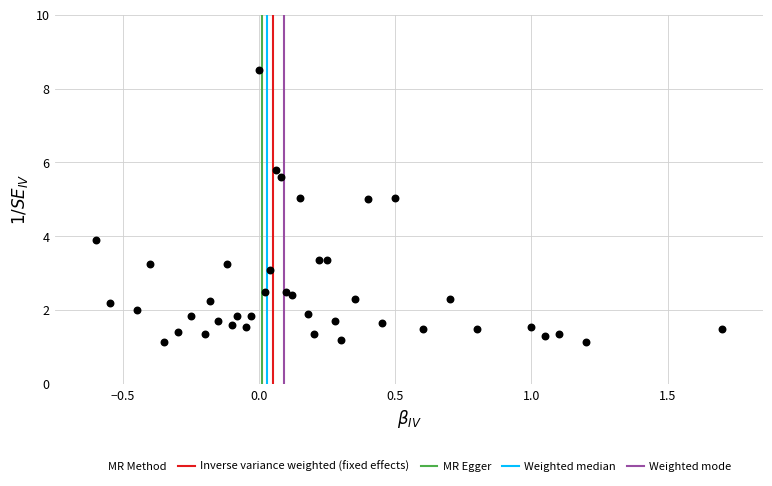

What Y value in the scatter plot is closest to 4?

3.9